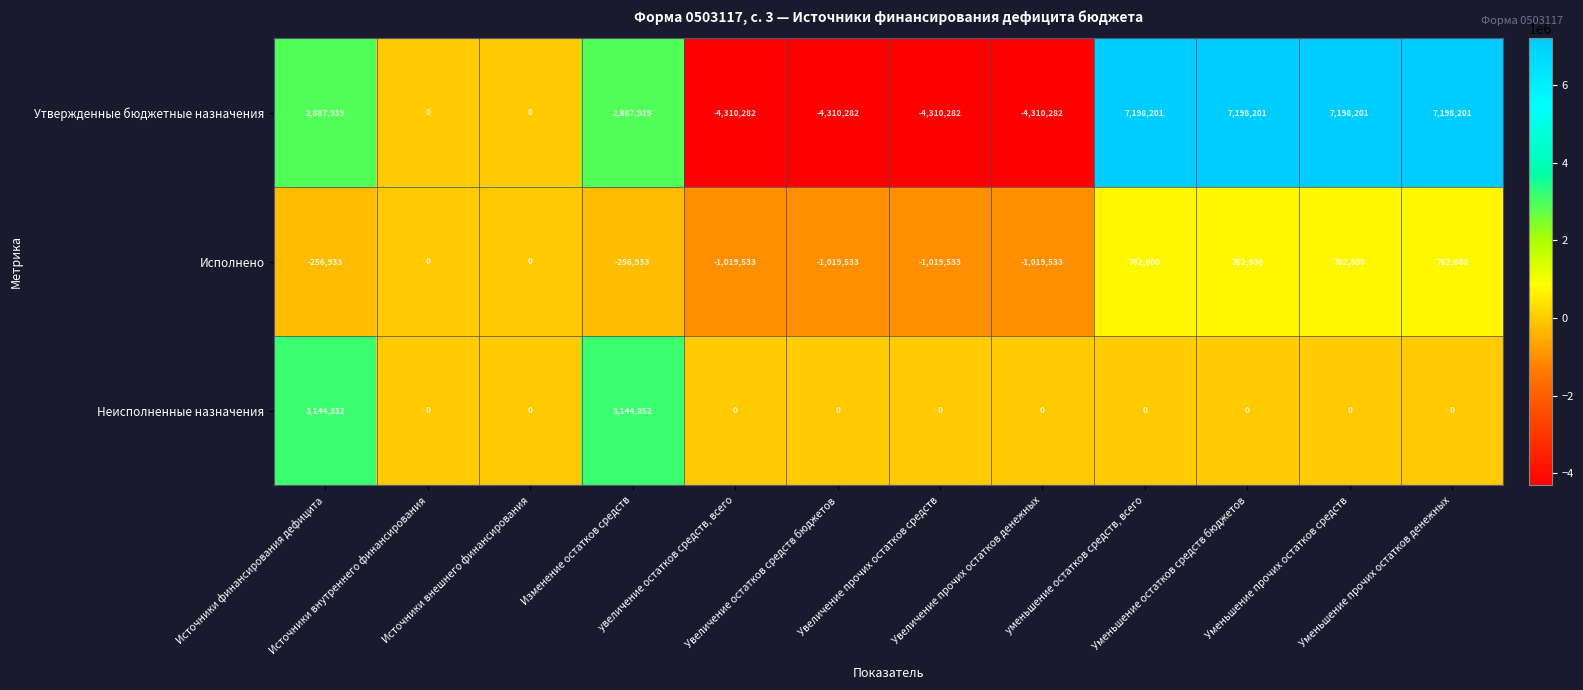

Count the Утвержденные бюджетные назначения values in the range -4310282 to 7198201.

12